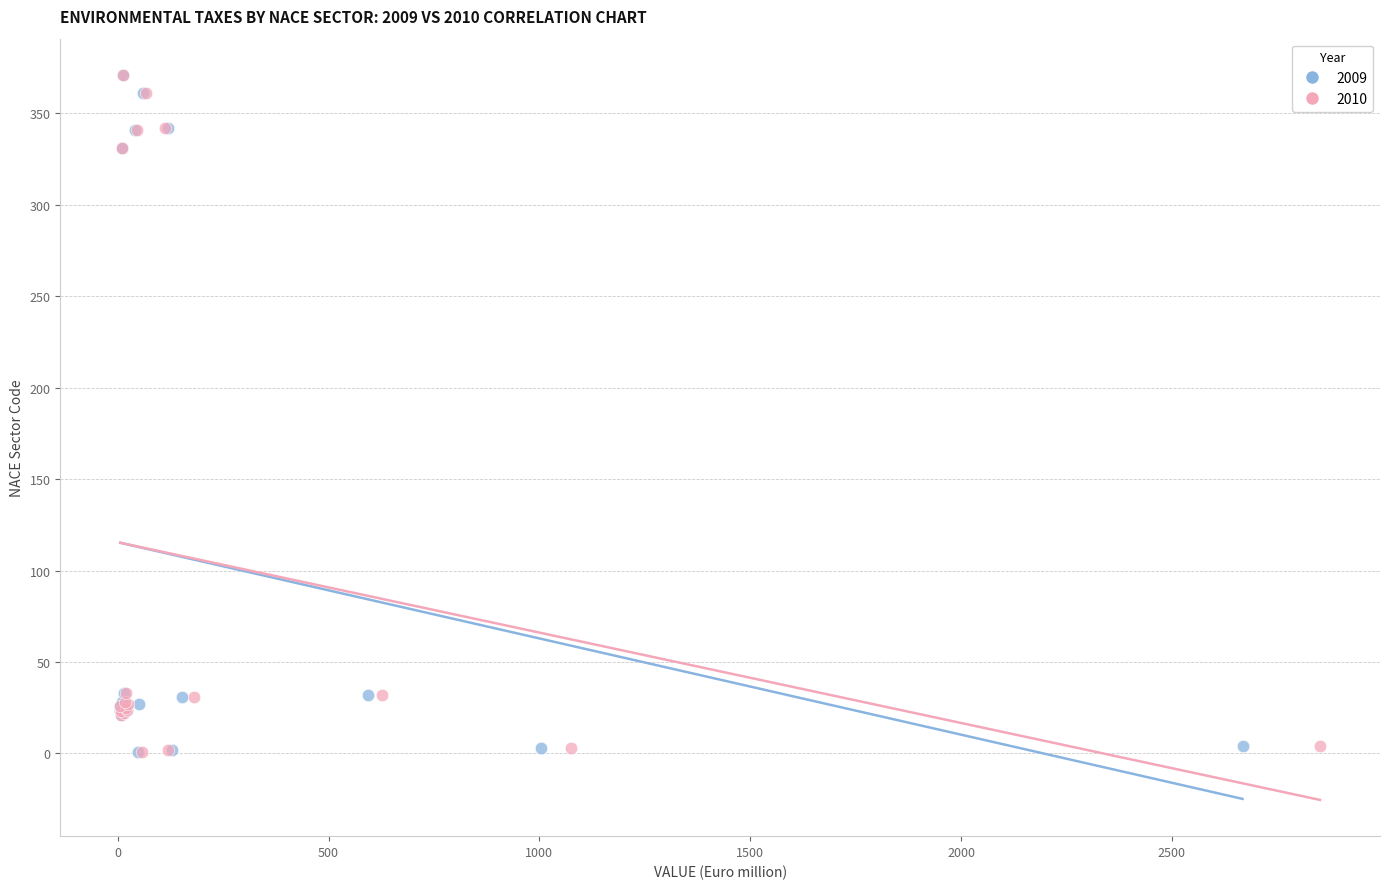

What are all the series names shown in the legend?

2009, 2010